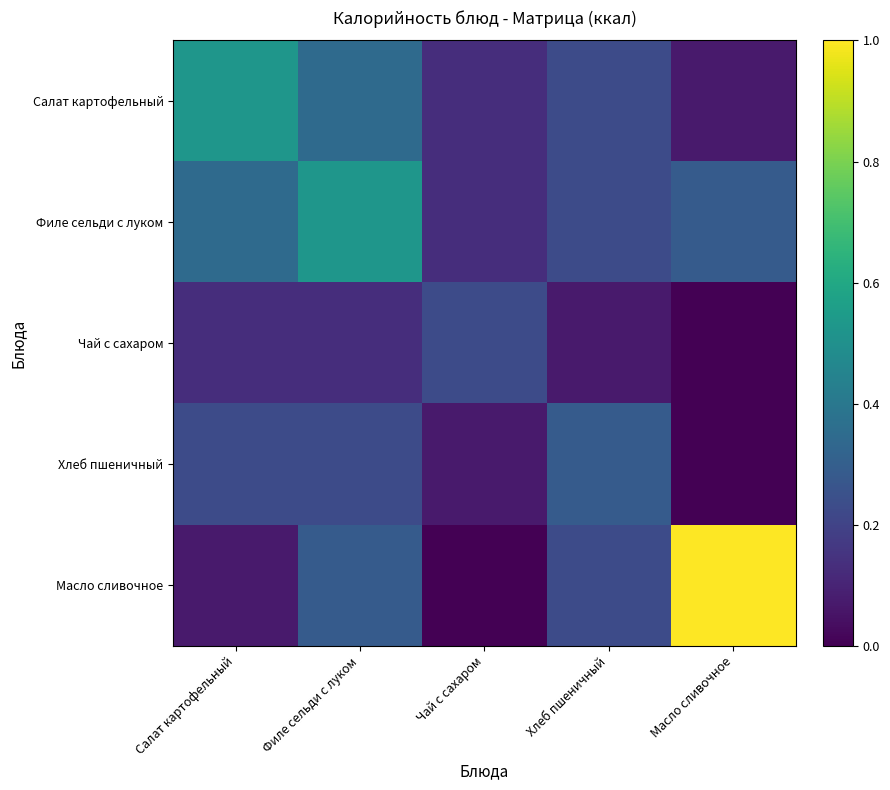

Count the Филе сельди с луком values in the range 0 to 1.

5